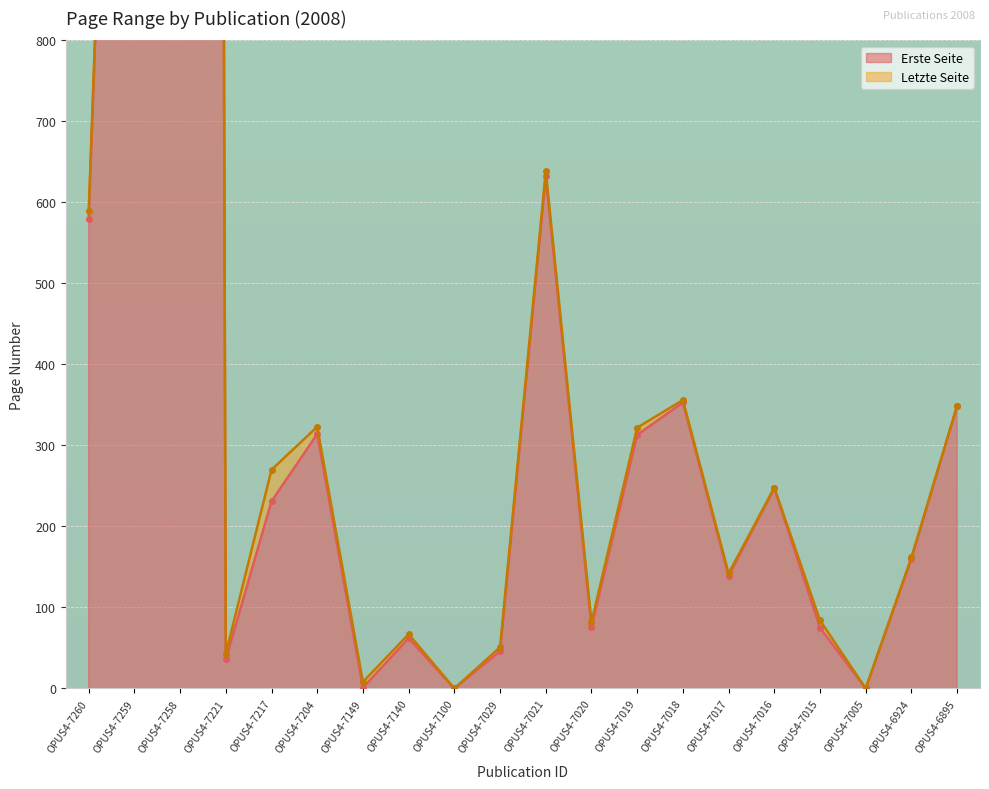

At how many categories does at least one series exceed 13141?

1